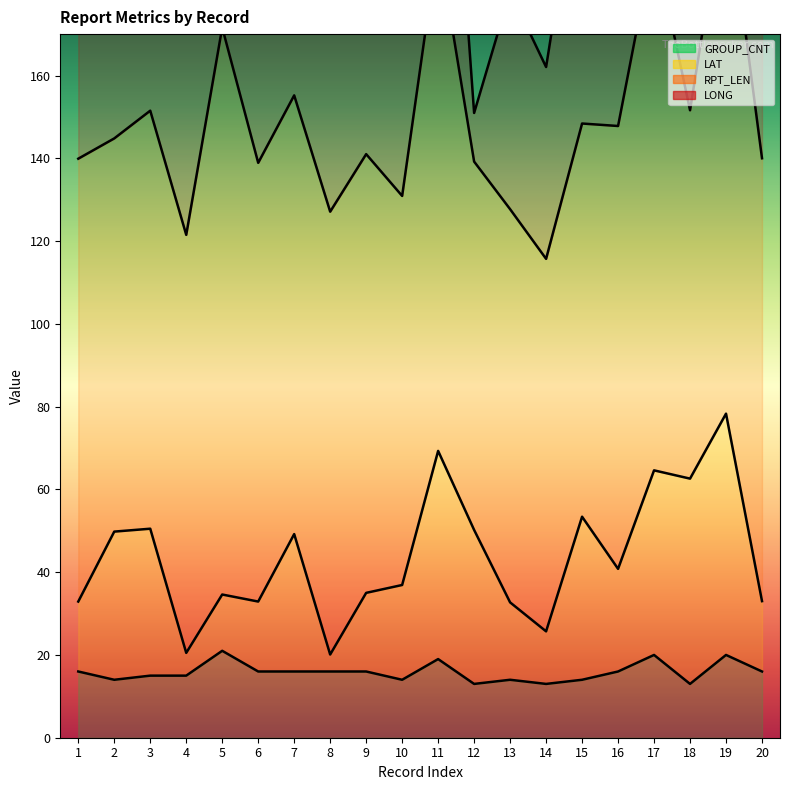

Which category has the highest value in the RPT_LEN series?

5